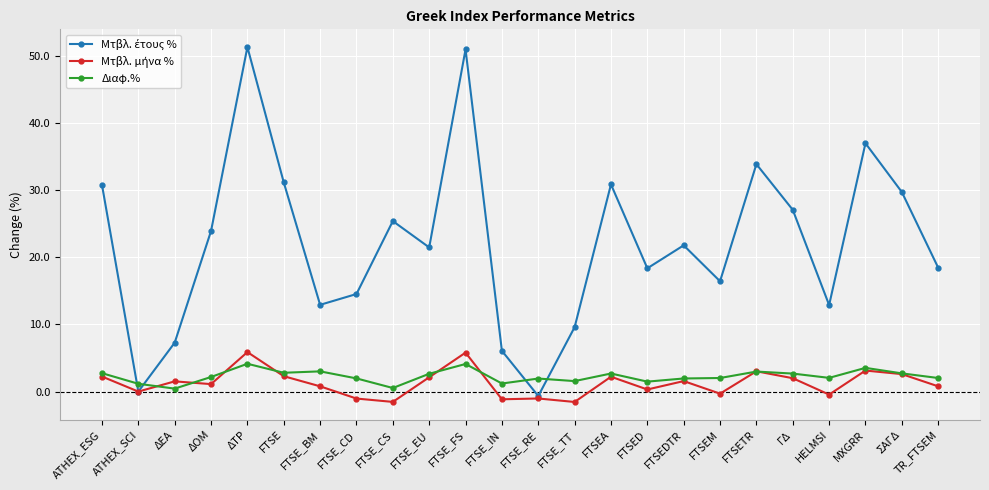

How many categories are shown in the chart?

24